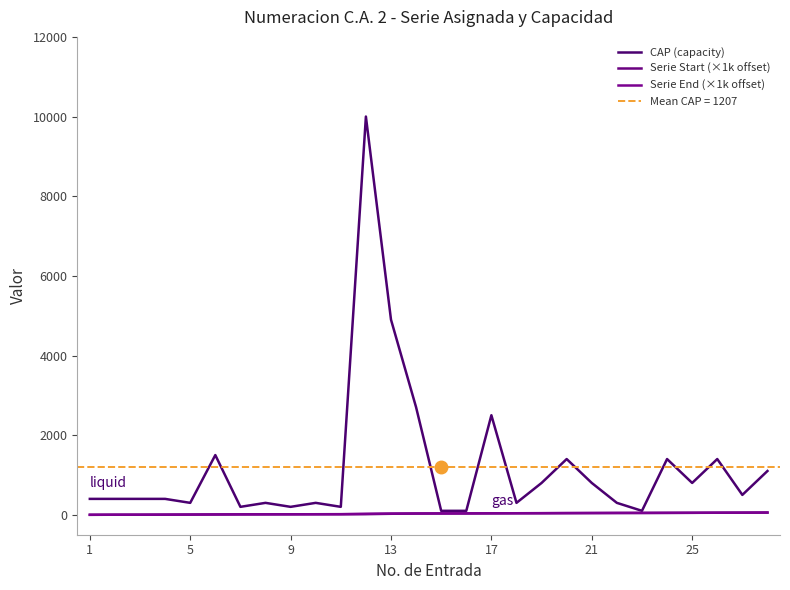

What is the average value of the CAP (capacity) series?

1207.1